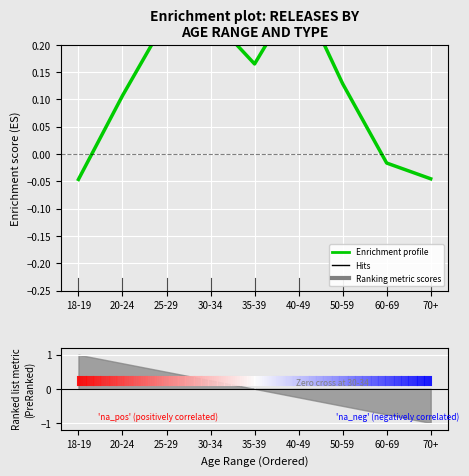

How many data points does each series have?

9